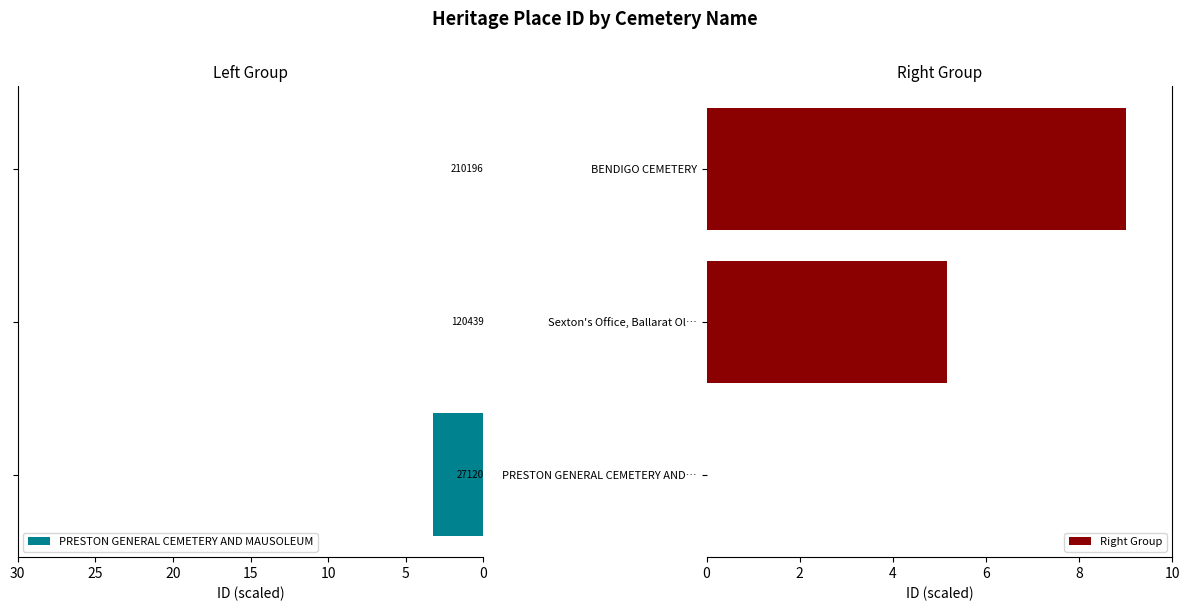

The Right Group series shows 9.0 at BENDIGO CEMETERY. True or false?

True